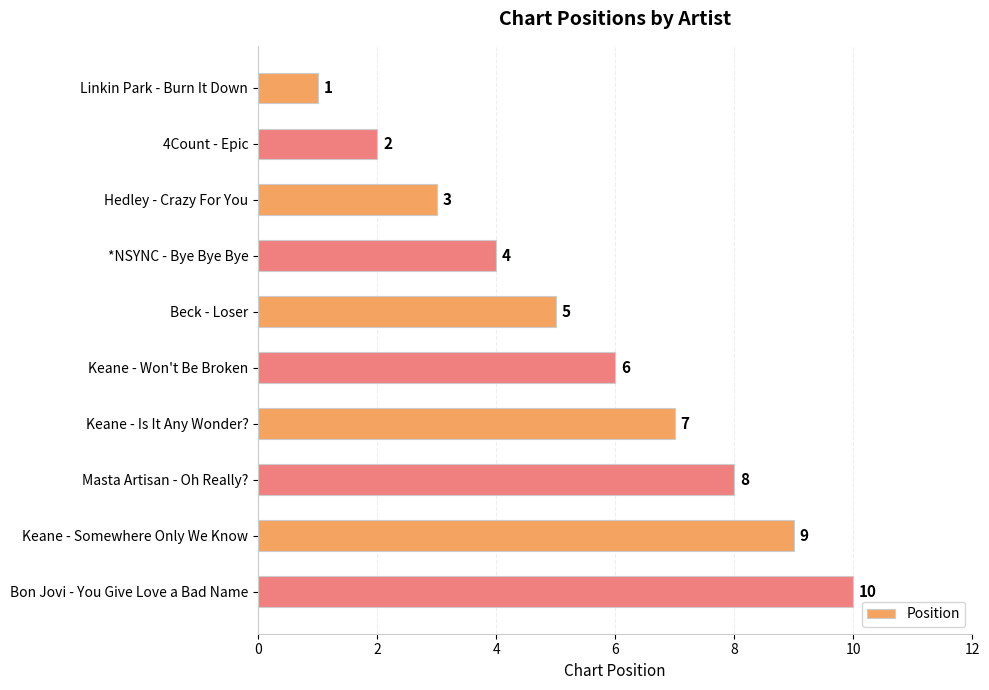

Is it true that the value at Keane - Won't Be Broken is 4?

False